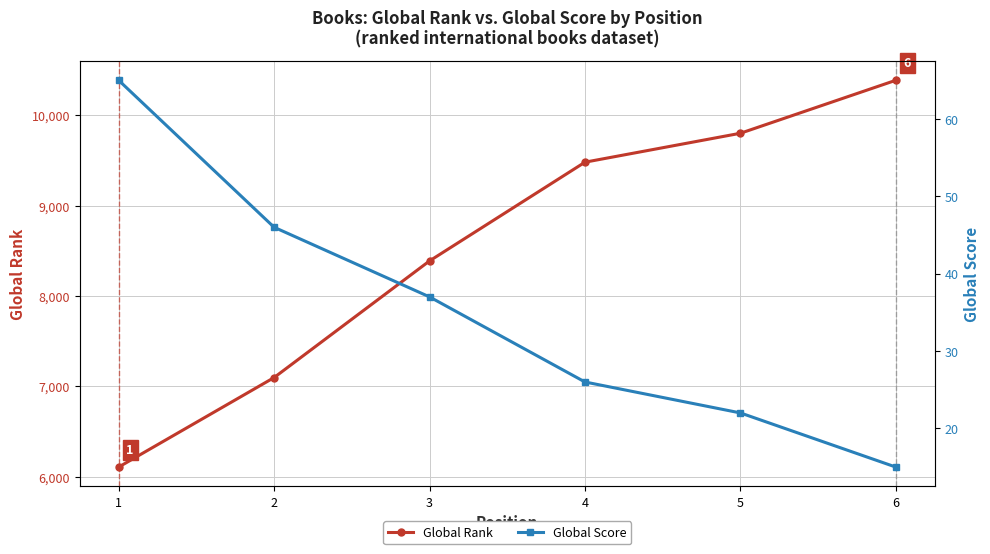

Which series has the largest total across all categories?

Global Rank